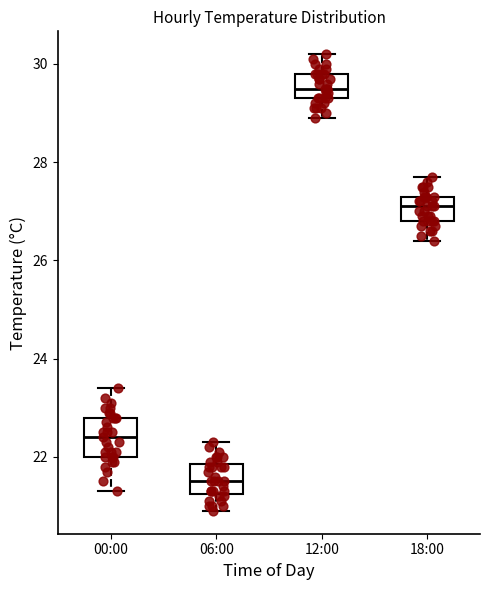

Which box has the highest median line?

12:00